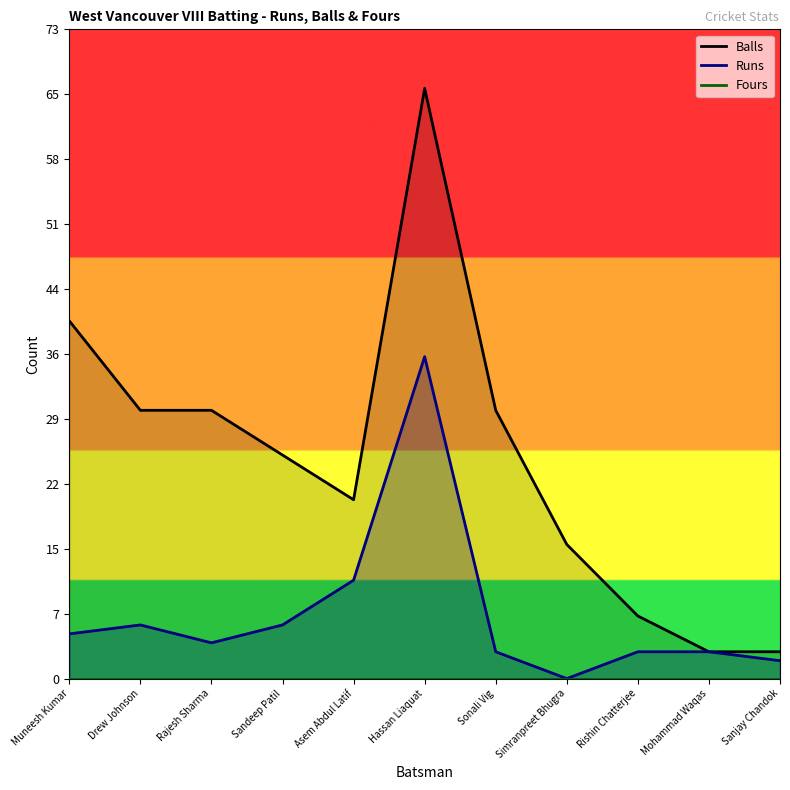

What is the approximate value of Balls at Drew Johnson, to the nearest 10?

30